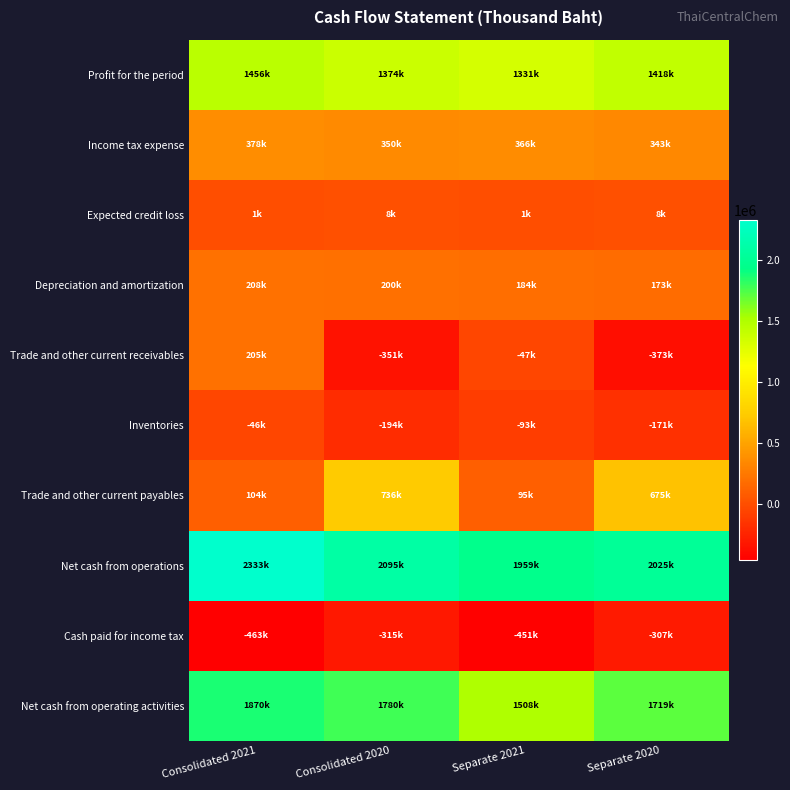

Reading left to right, list all the values displayed in this chart.

Profit for the period: Consolidated 2021=1456042	Consolidated 2020=1373729	Separate 2021=1330823	Separate 2020=1418448
Income tax expense: Consolidated 2021=377571	Consolidated 2020=349704	Separate 2021=365607	Separate 2020=342705
Expected credit loss: Consolidated 2021=1256	Consolidated 2020=8332	Separate 2021=1222	Separate 2020=7952
Depreciation and amortization: Consolidated 2021=208050	Consolidated 2020=199863	Separate 2021=184447	Separate 2020=173161
Trade and other current receivables: Consolidated 2021=205099	Consolidated 2020=-351157	Separate 2021=-46585	Separate 2020=-372554
Inventories: Consolidated 2021=-46430	Consolidated 2020=-194190	Separate 2021=-92884	Separate 2020=-170767
Trade and other current payables: Consolidated 2021=103542	Consolidated 2020=736170	Separate 2021=95008	Separate 2020=674751
Net cash from operations: Consolidated 2021=2333064	Consolidated 2020=2095306	Separate 2021=1958881	Separate 2020=2025398
Cash paid for income tax: Consolidated 2021=-463220	Consolidated 2020=-315439	Separate 2021=-451191	Separate 2020=-306663
Net cash from operating activities: Consolidated 2021=1869844	Consolidated 2020=1779867	Separate 2021=1507690	Separate 2020=1718735